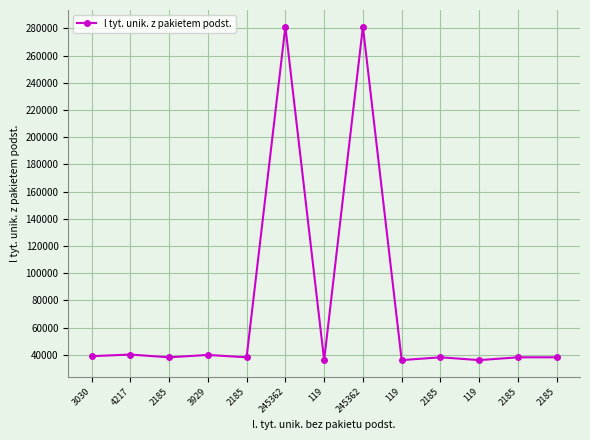

How many data points does each series have?

13